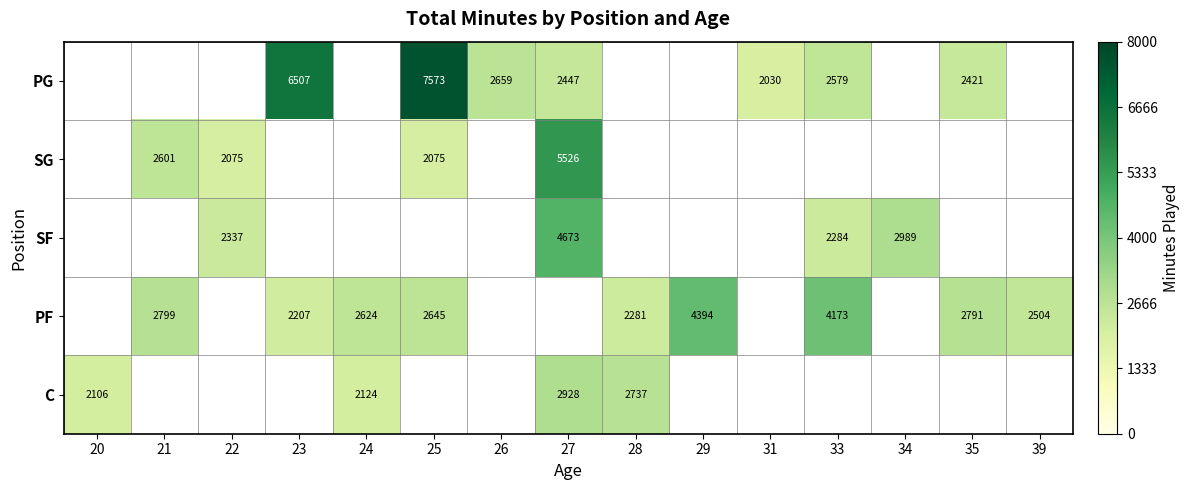

The PF series shows 3858 at 35. True or false?

False